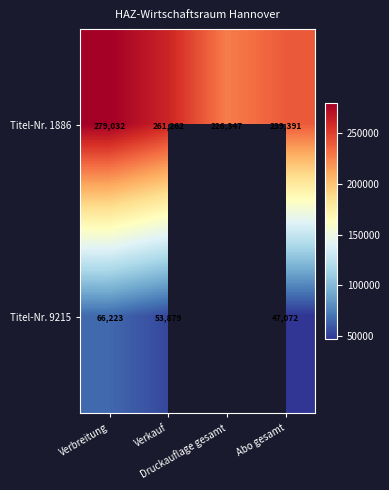

True or false: Titel-Nr. 1886 has a value of 349506.8 at Druckauflage gesamt.

False